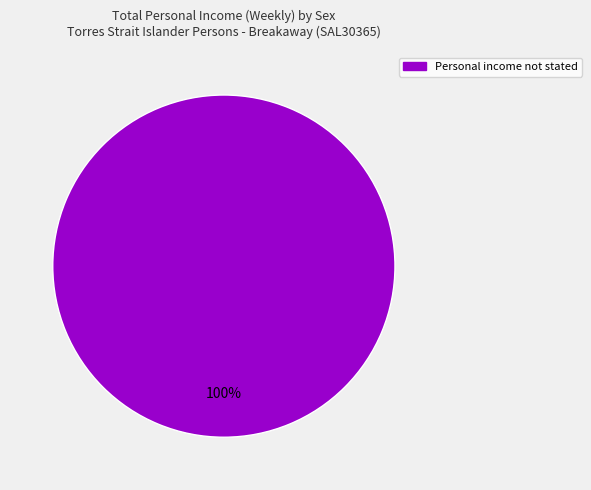

Does Personal income not stated represent more than half of the total?

Yes